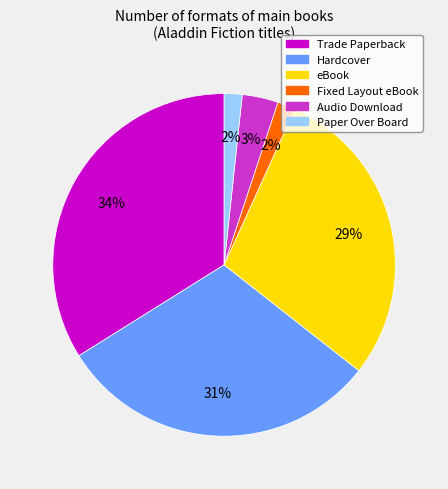

Between eBook and Paper Over Board, which is larger?

eBook